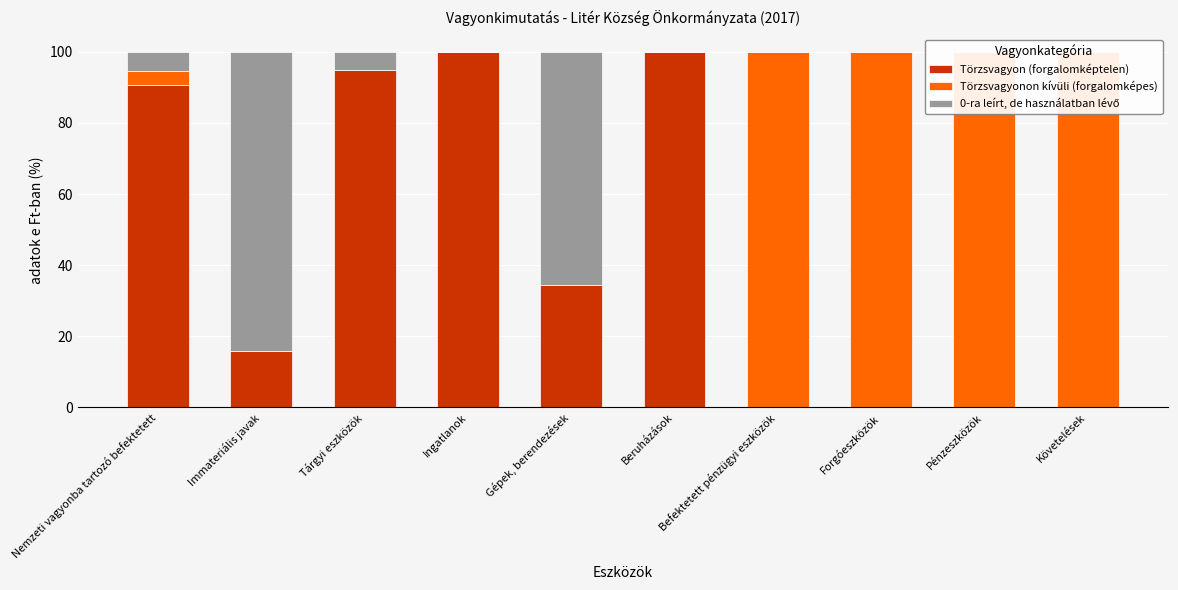

Which series has the largest range (max minus min)?

Törzsvagyon (forgalomképtelen)